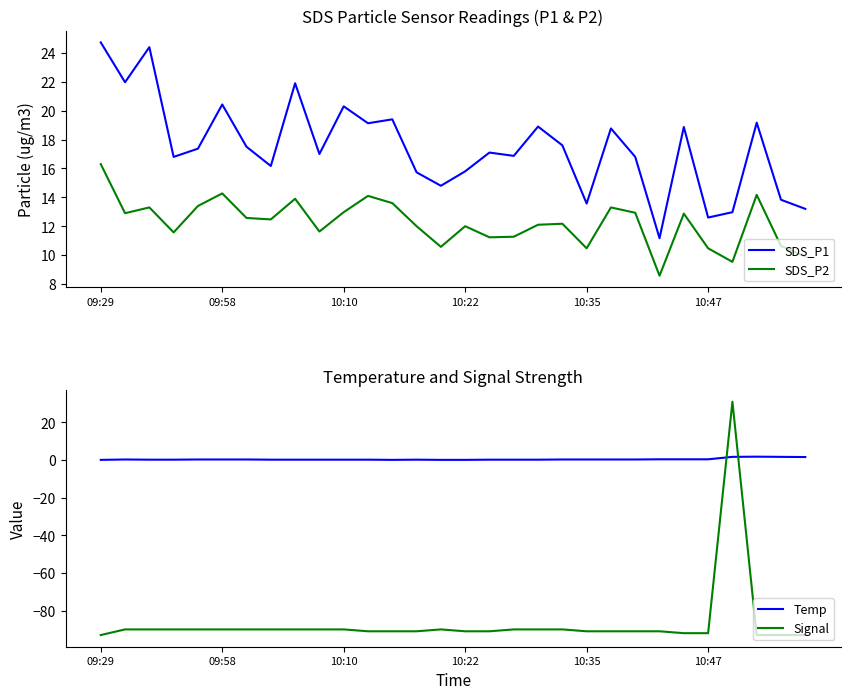

What is the greatest value displayed?

31.0